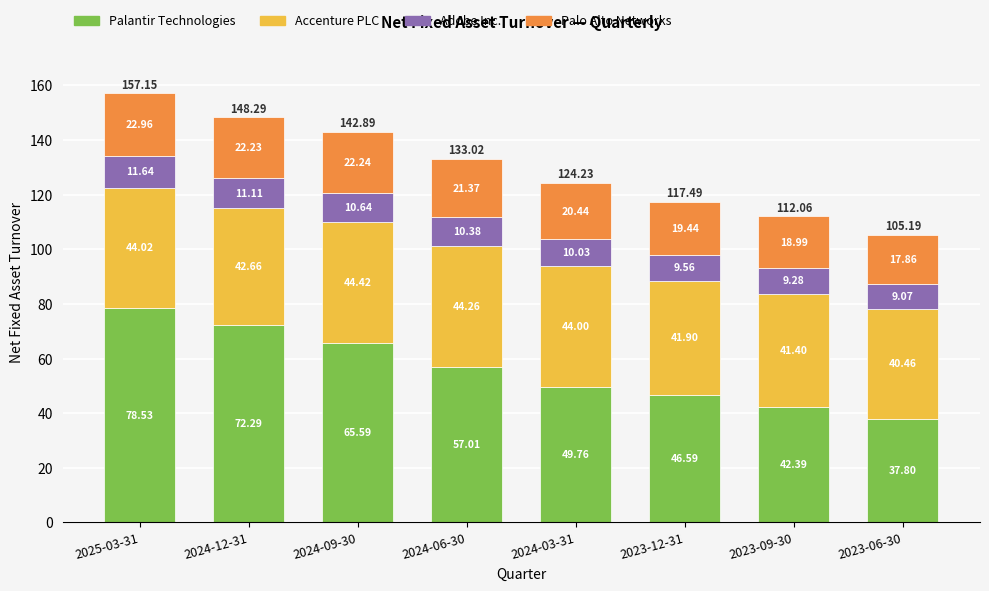

At which category is the sum across all series the highest?

2025-03-31